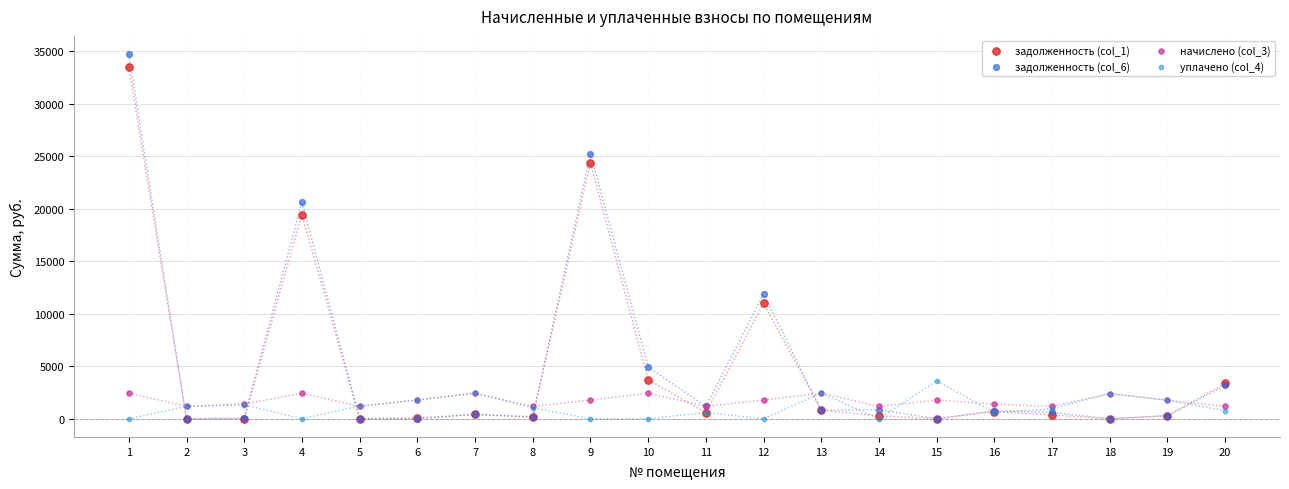

What are all the series names shown in the legend?

задолженность (col_1), задолженность (col_6), начислено (col_3), уплачено (col_4)